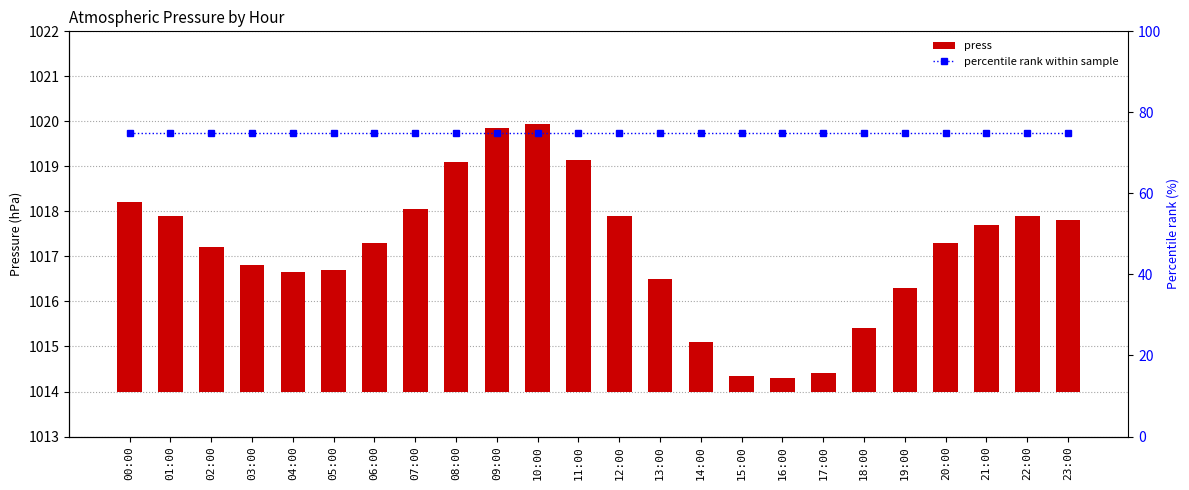

Reading left to right, list all the values displayed in this chart.

press: 00:00=4.2	01:00=3.9	02:00=3.2	03:00=2.8	04:00=2.6	05:00=2.7	06:00=3.3	07:00=4.0	08:00=5.1	09:00=5.9	10:00=6.0	11:00=5.1	12:00=3.9	13:00=2.5	14:00=1.1	15:00=0.4	16:00=0.3	17:00=0.4	18:00=1.4	19:00=2.3	20:00=3.3	21:00=3.7	22:00=3.9	23:00=3.8
percentile rank within sample: 00:00=75.0	01:00=75.0	02:00=75.0	03:00=75.0	04:00=75.0	05:00=75.0	06:00=75.0	07:00=75.0	08:00=75.0	09:00=75.0	10:00=75.0	11:00=75.0	12:00=75.0	13:00=75.0	14:00=75.0	15:00=75.0	16:00=75.0	17:00=75.0	18:00=75.0	19:00=75.0	20:00=75.0	21:00=75.0	22:00=75.0	23:00=75.0